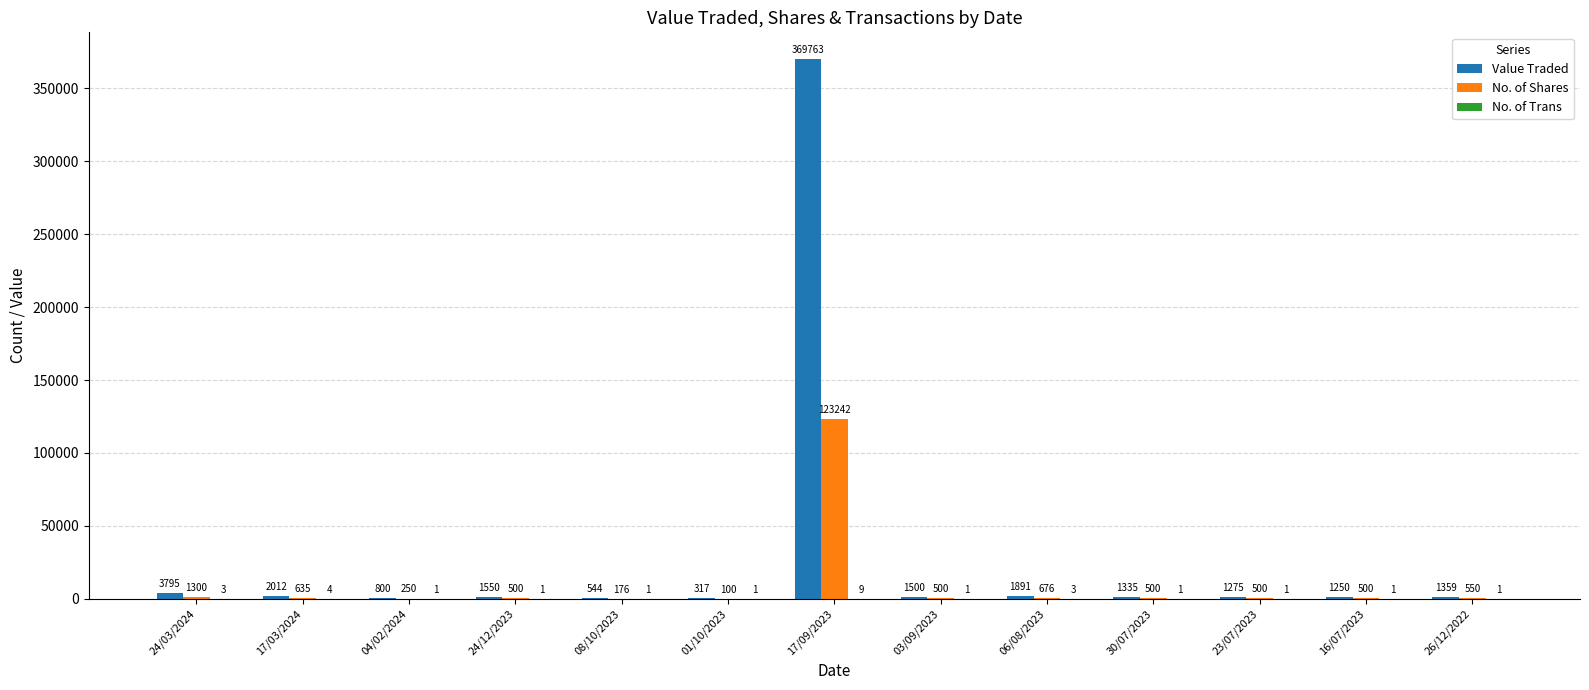

Between 17/03/2024 and 26/12/2022, which series saw the biggest shift?

Value Traded